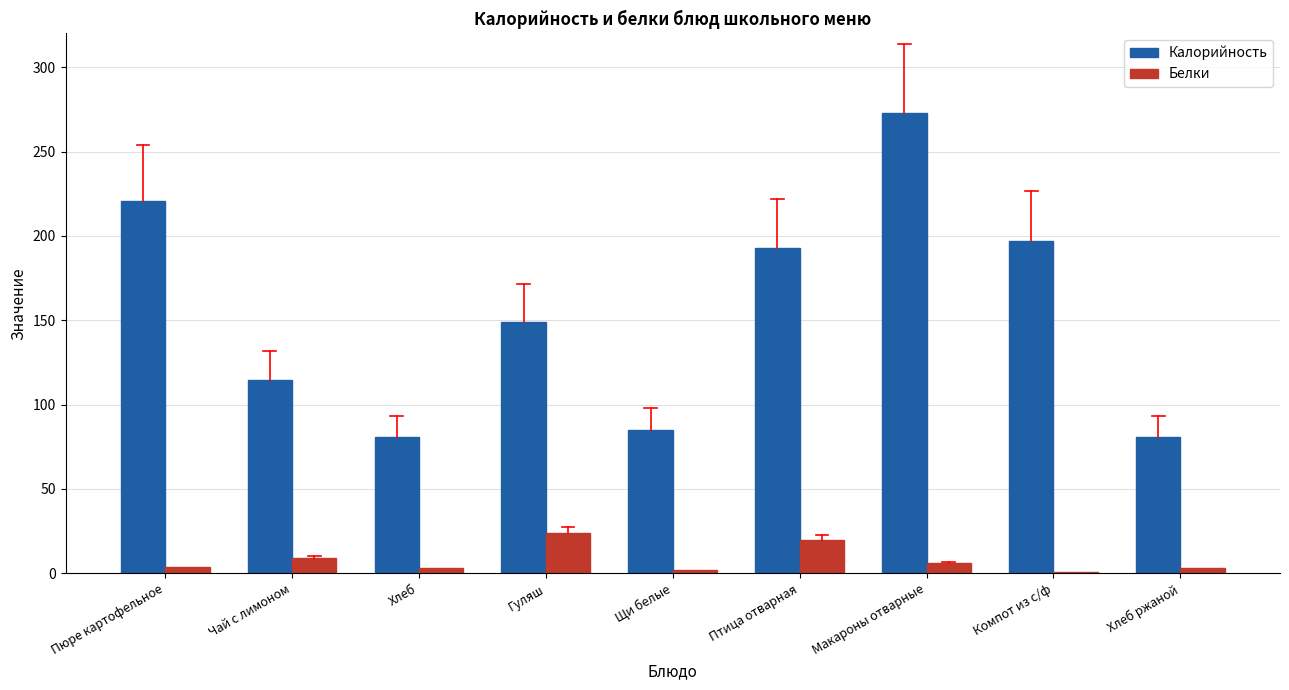

What is the label of the 4th bar from the right?

Птица отварная